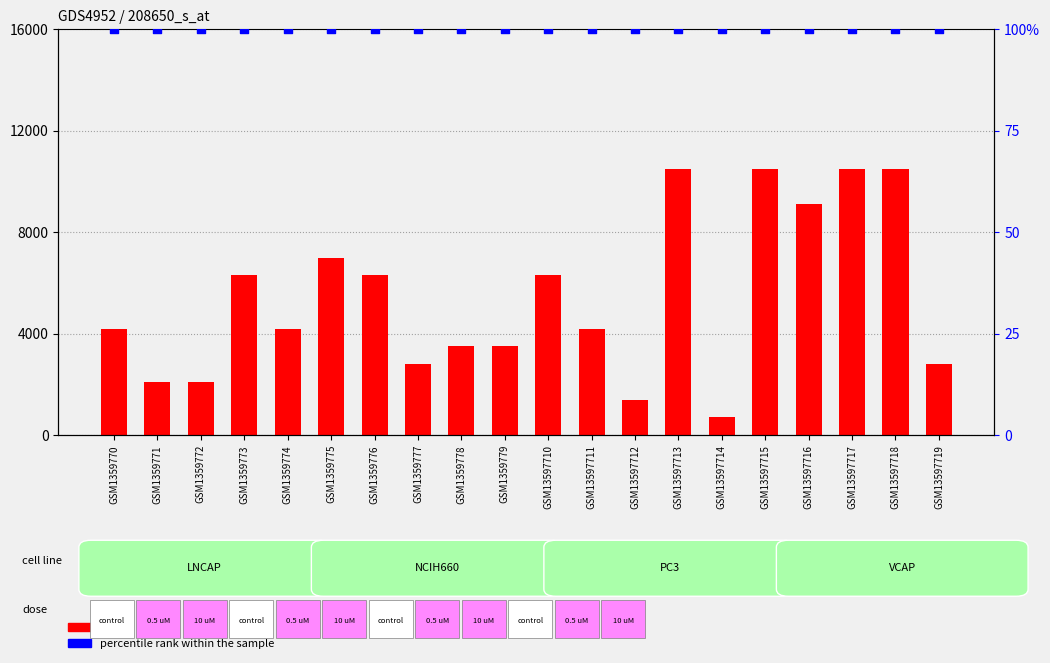

At which category is the sum across all series the highest?

GSM13597713